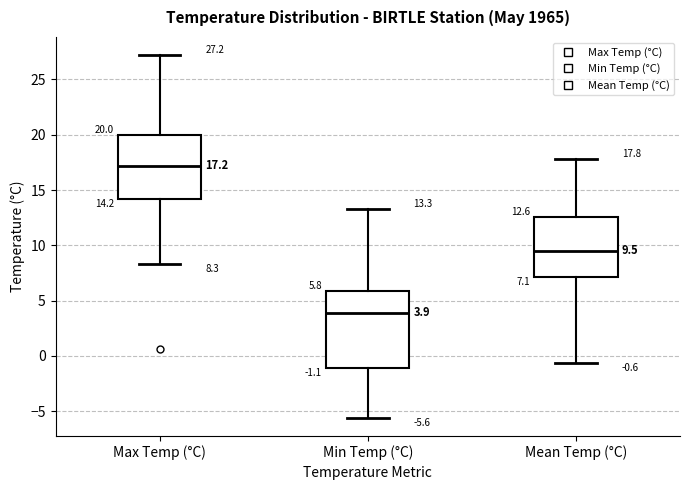

Which box is the tallest, from its lower edge to its upper edge?

Min Temp (°C)